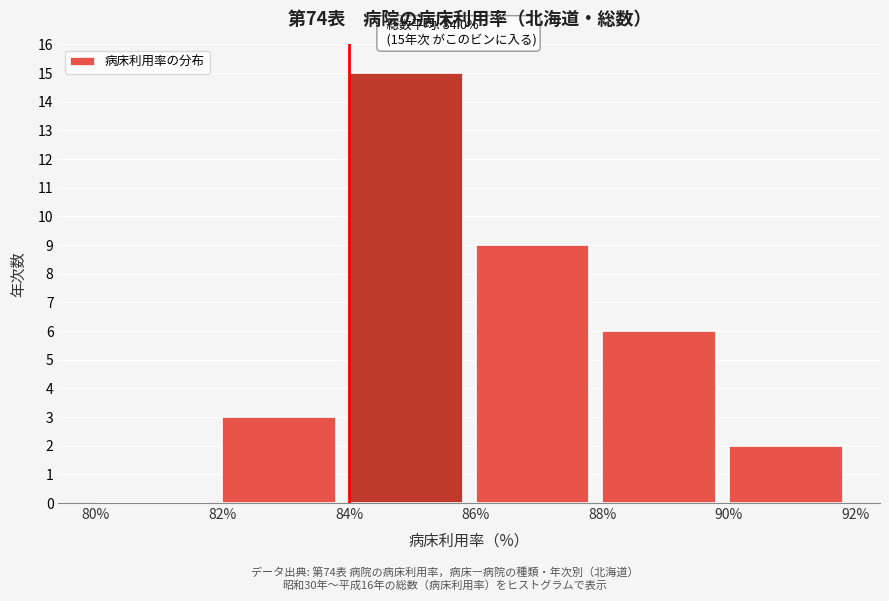

Which range on the x-axis has the tallest bar?

84% to 86%